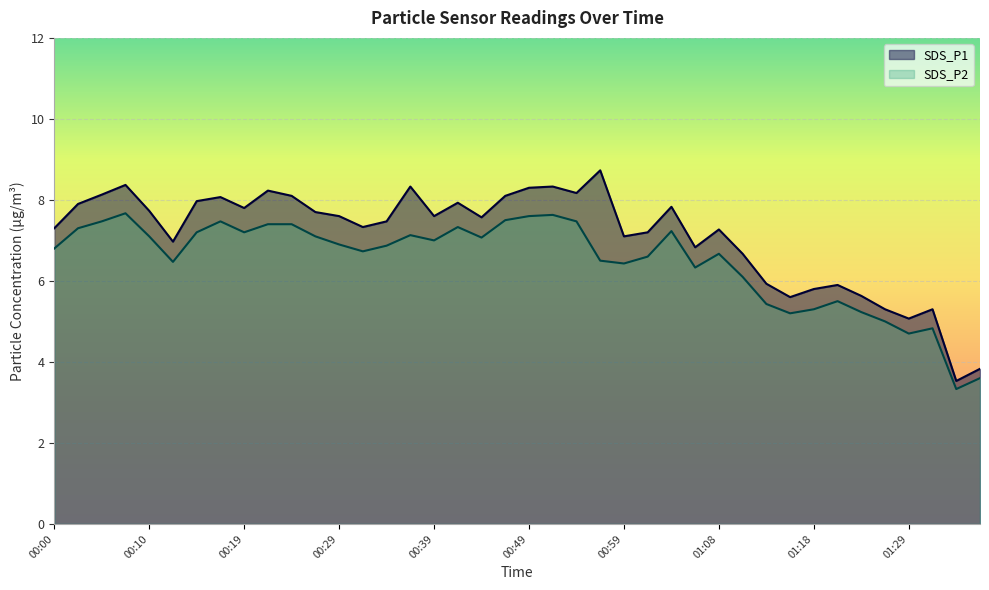

How many data points in SDS_P1 are above 7?

27